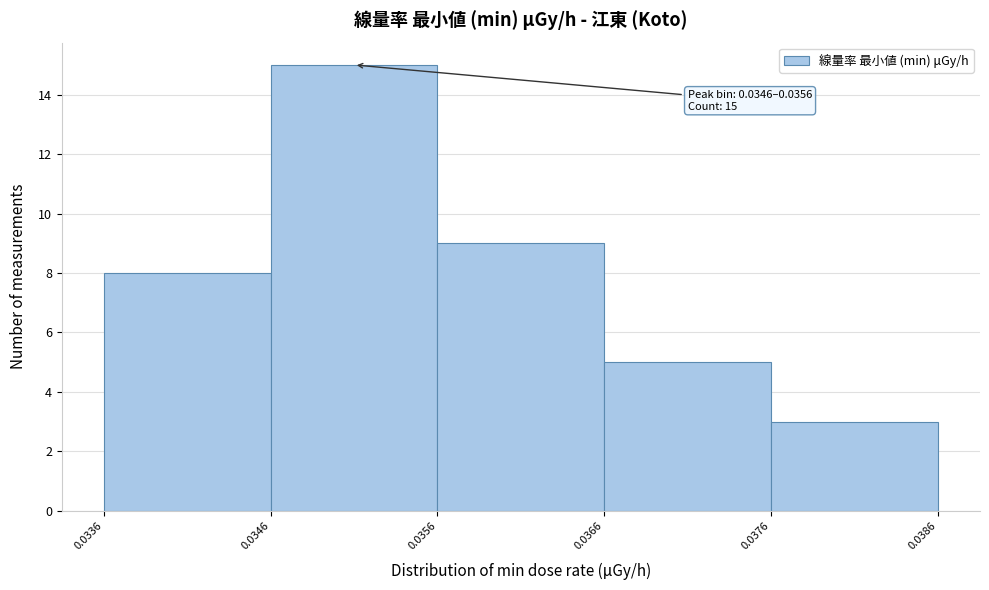

Over which range of the x-axis is the bar tallest?

0.0346 to 0.0356